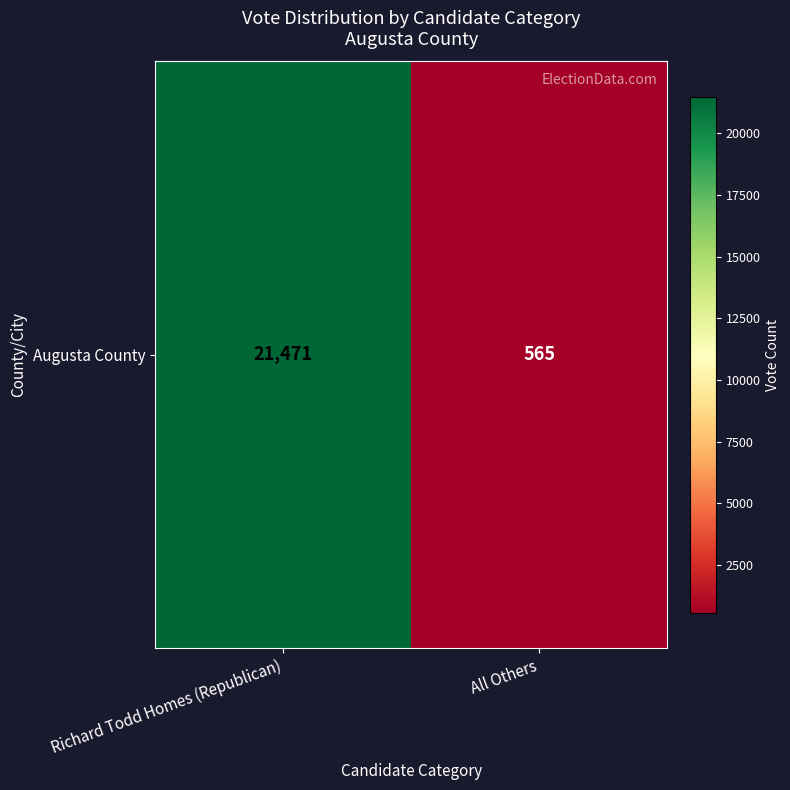

How many series are shown in this chart?

1